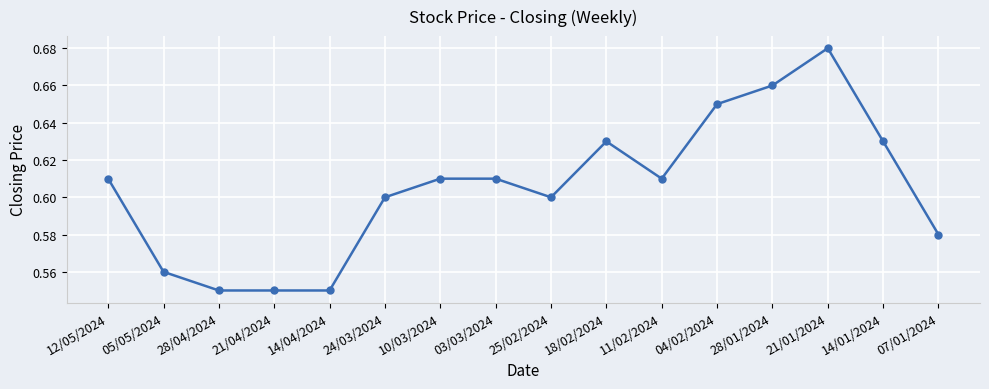

True or false: the data shows 0.6 at 10/03/2024.

True